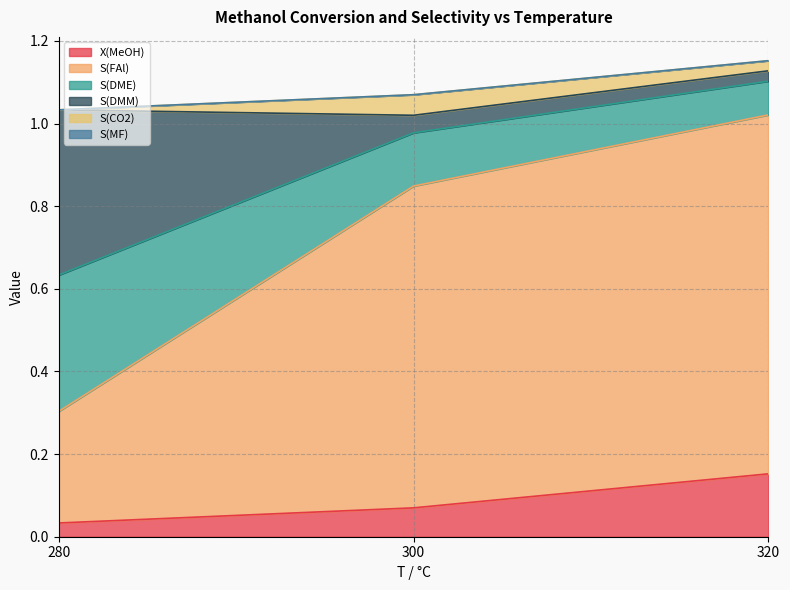

At which label does X(MeOH) reach its minimum?

280